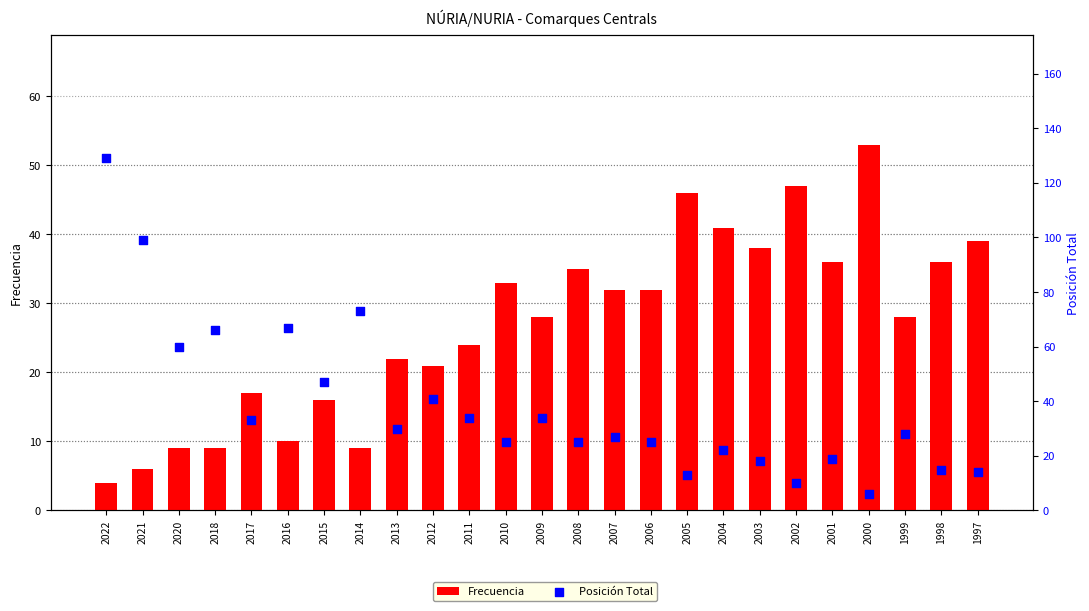

Which series contains the lowest Y value?

Frecuencia